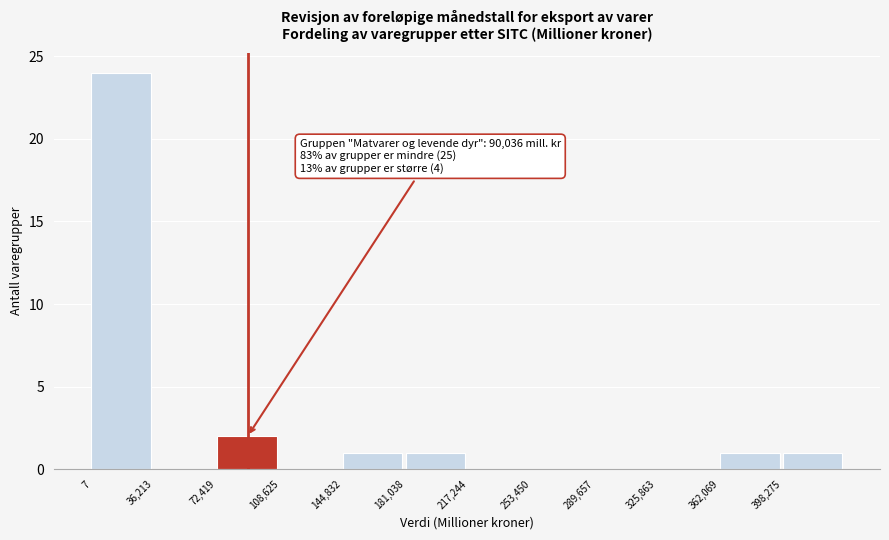

Which range on the x-axis has the tallest bar?

0 to 35000